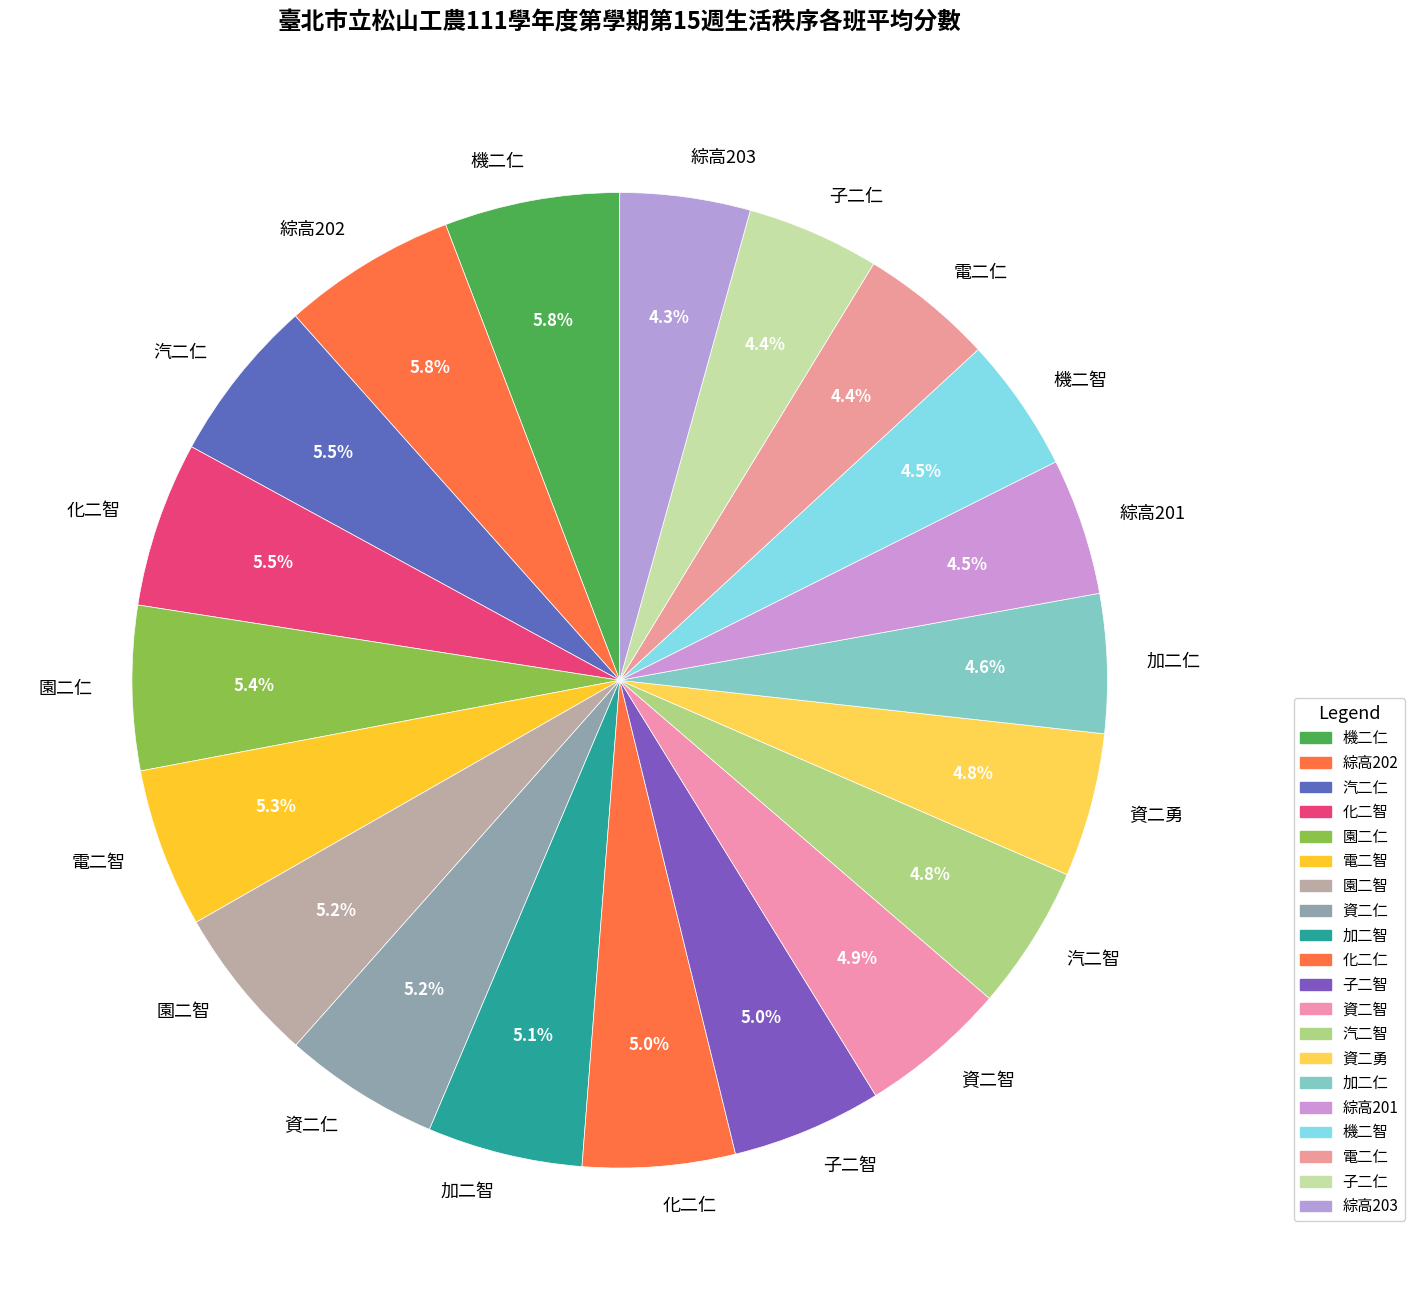

How much of the chart is everything except 汽二仁?

94.5%